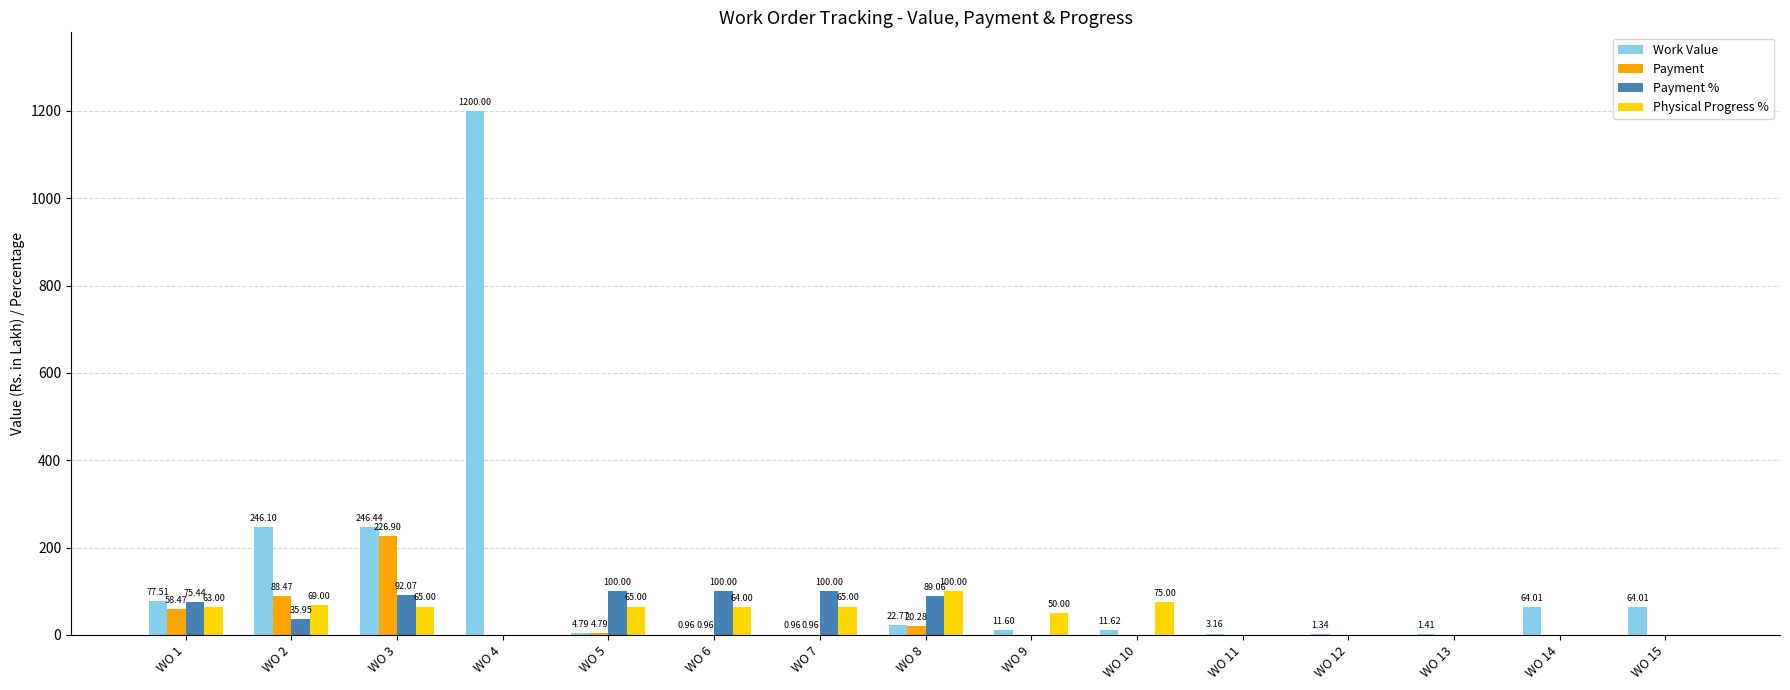

What is the total value across all series at WO 5?

174.6